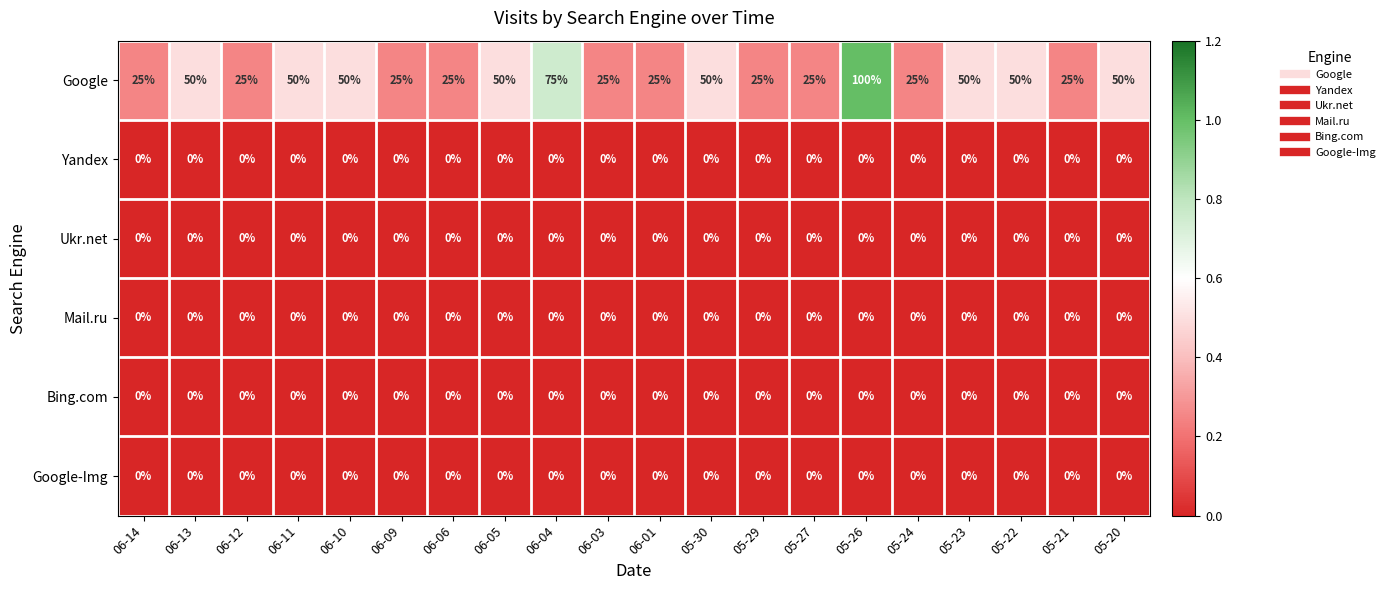

At how many categories does at least one series exceed 0?

20